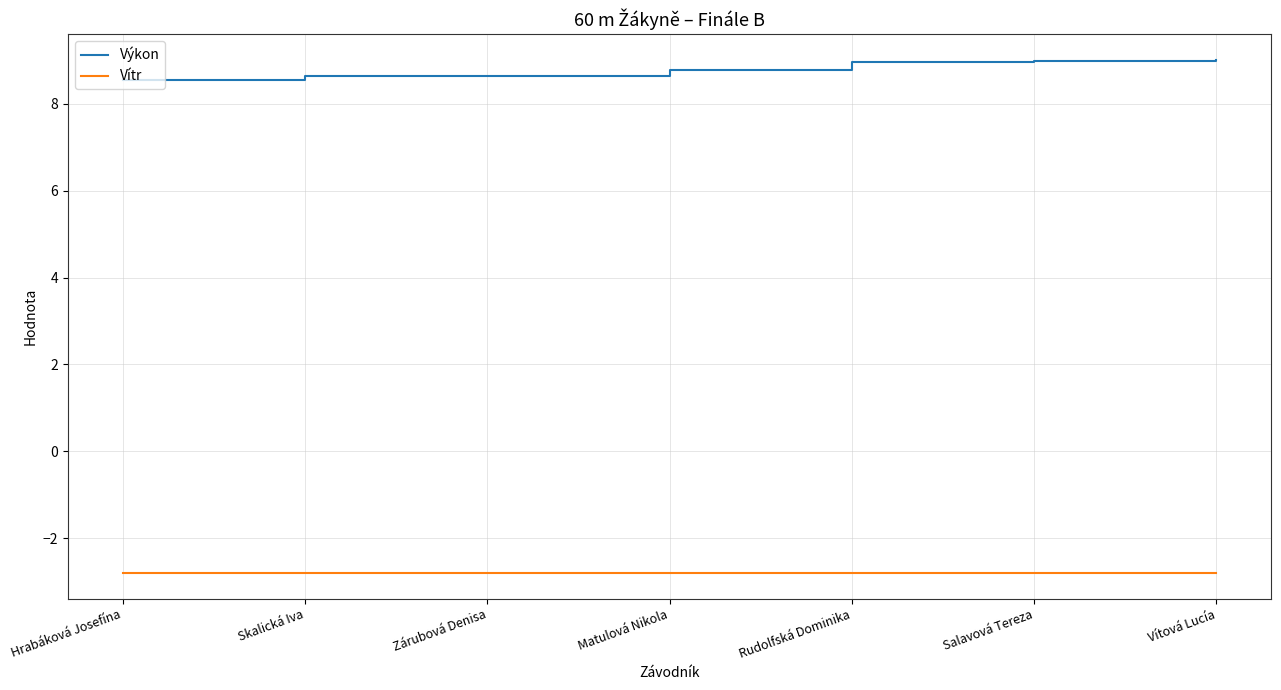

True or false: Výkon and Vítr intersect in this chart.

False